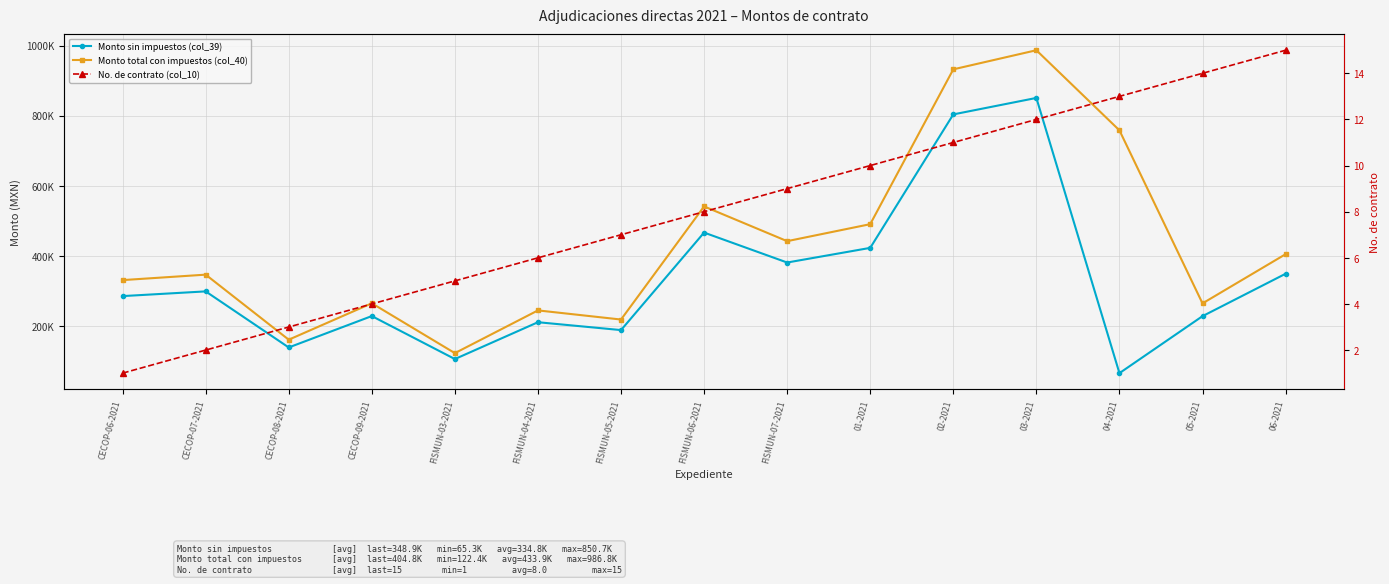

Which has a higher value, FISMUN-05-2021 or CECOP-08-2021?

FISMUN-05-2021